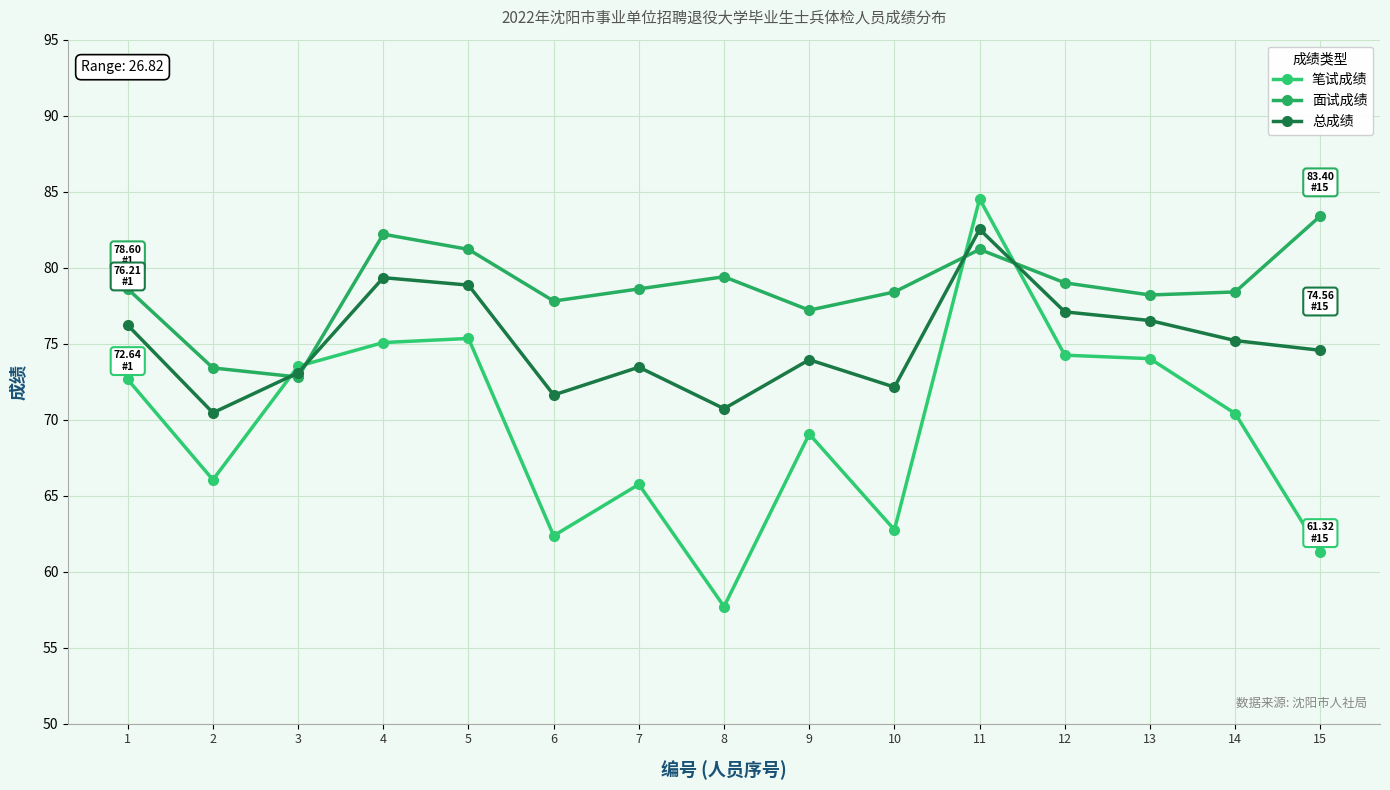

True or false: 面试成绩 has more than 1 points higher than both neighbors.

True